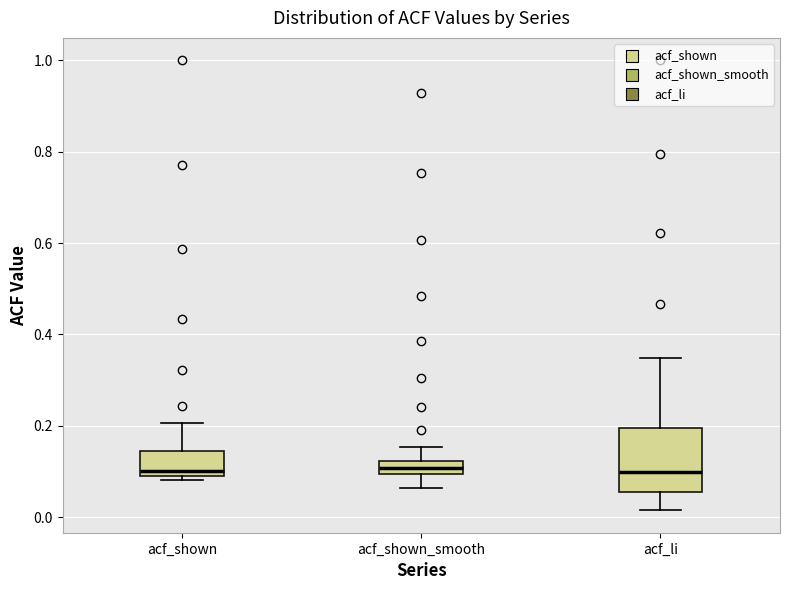

Which box is the tallest, from its lower edge to its upper edge?

acf_li